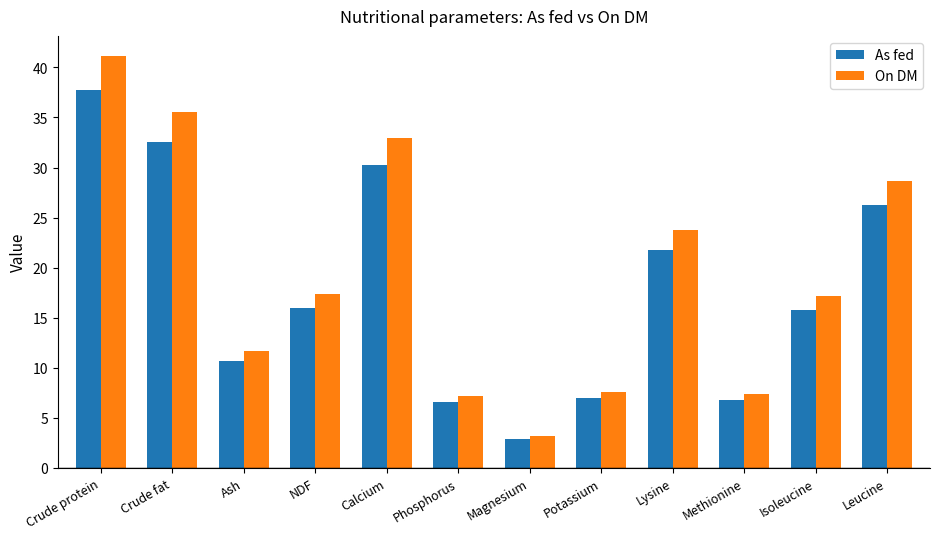

Between Methionine and Leucine, which series saw the biggest shift?

On DM